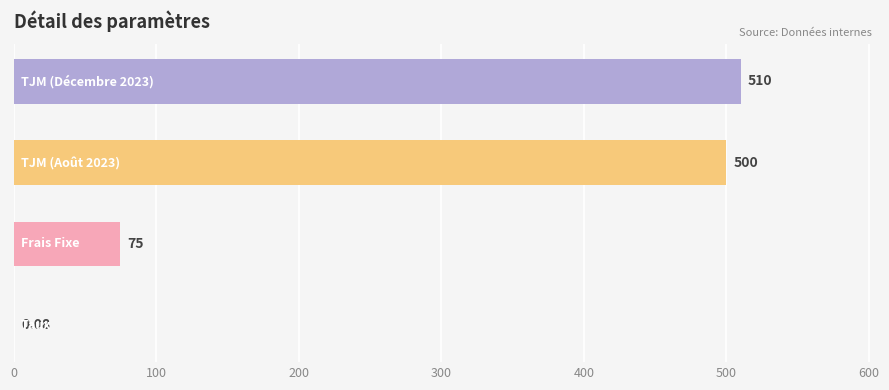

How many series are shown in this chart?

1